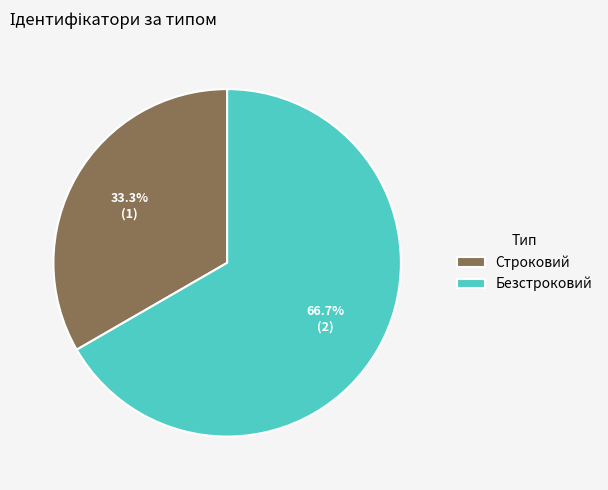

To the nearest percent, what is the difference between the Безстроковий and Строковий slice percentages?

33%